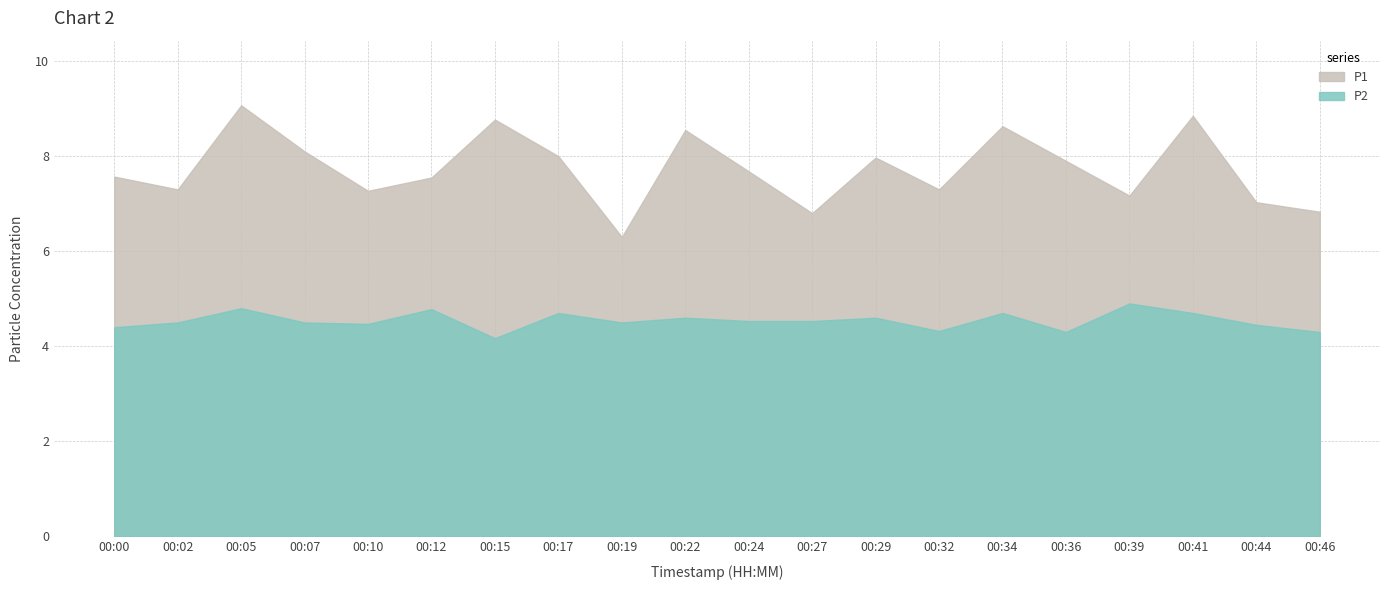

How many data points does each series have?

20